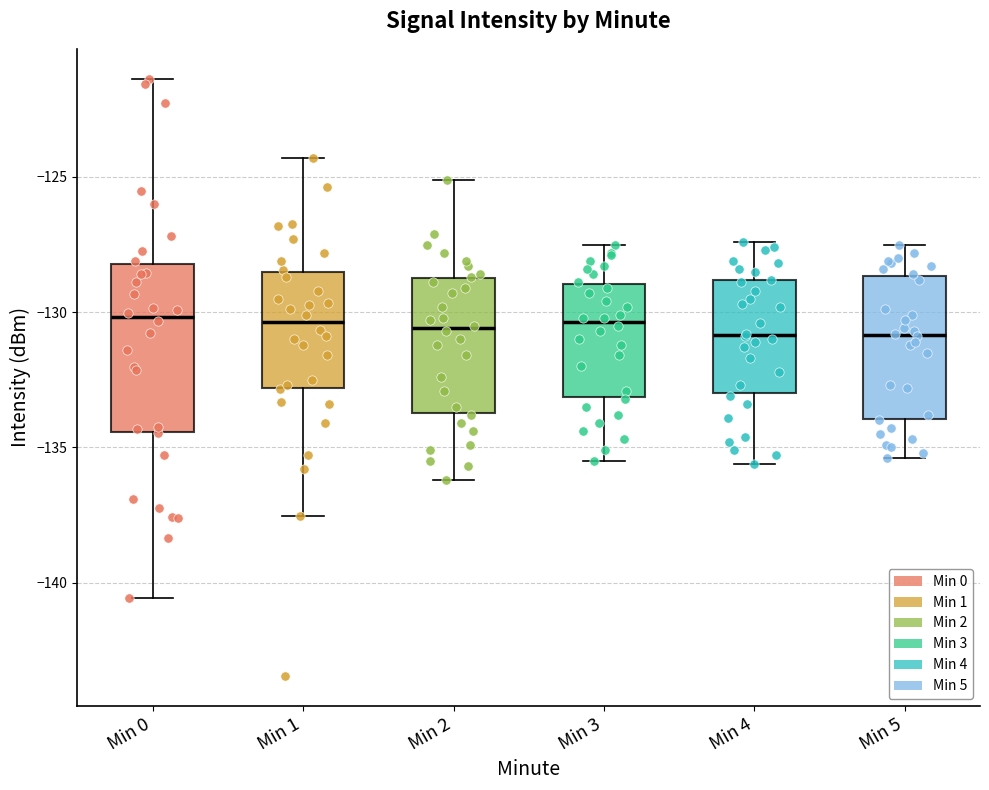

Where does the median line of the box for Min 5 sit on the y-axis? The values are not printed on the chart, so give them approximately, as read against the axis.

-131.0